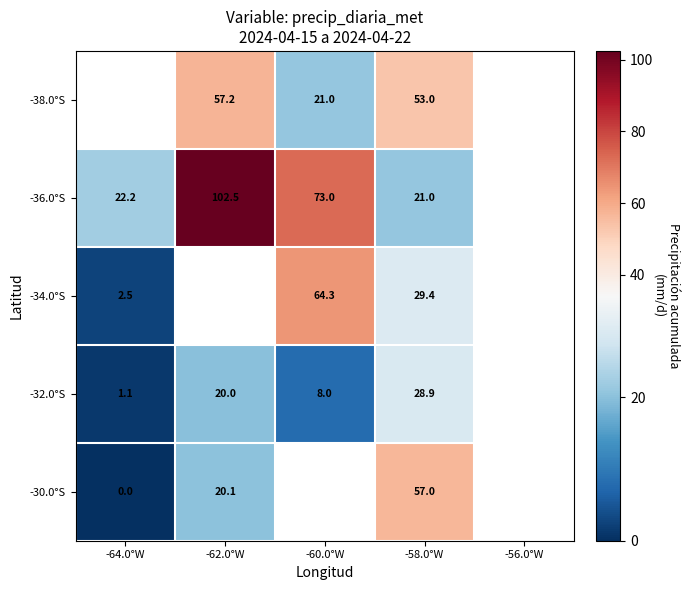

Count the number of data series in this chart.

5